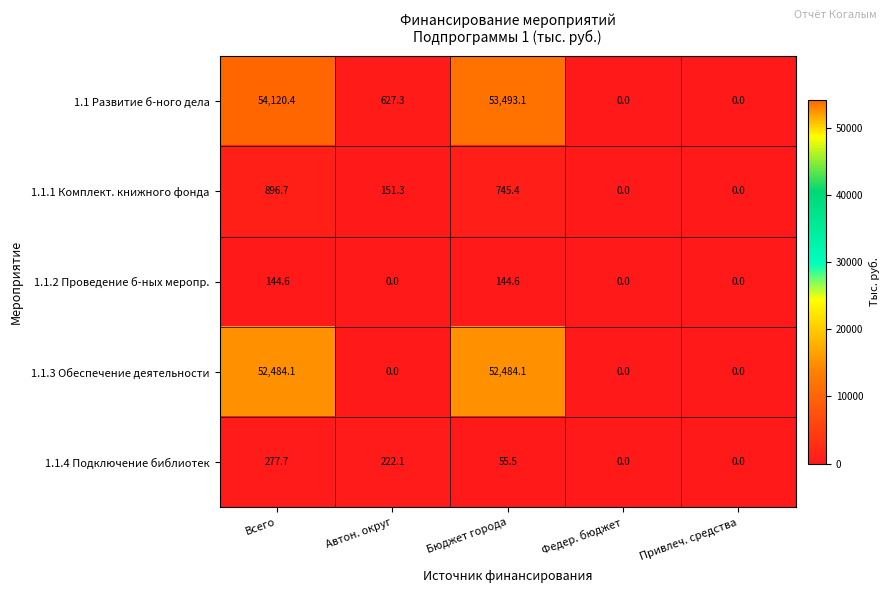

What is the greatest value displayed?

54120.4